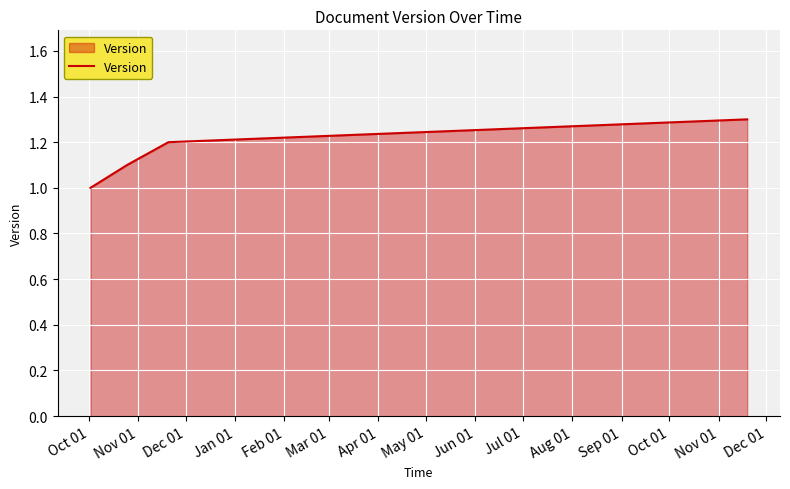

What is the difference between the maximum and minimum values?

0.3